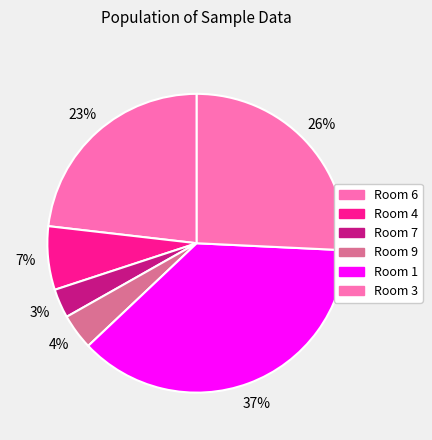

How many segments does this pie chart have?

6